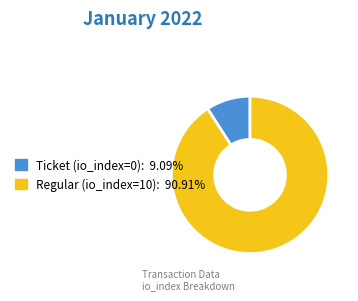

Approximately how many times larger is the value at Regular (io_index=10) compared to Ticket (io_index=0)?

10.0